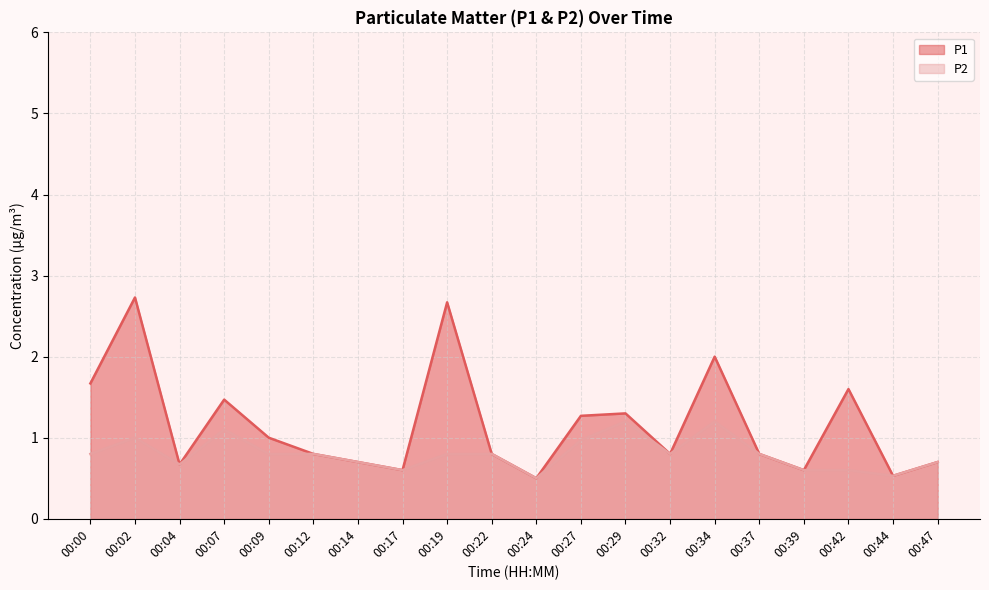

Does the chart display data point markers on the line(s)?

No